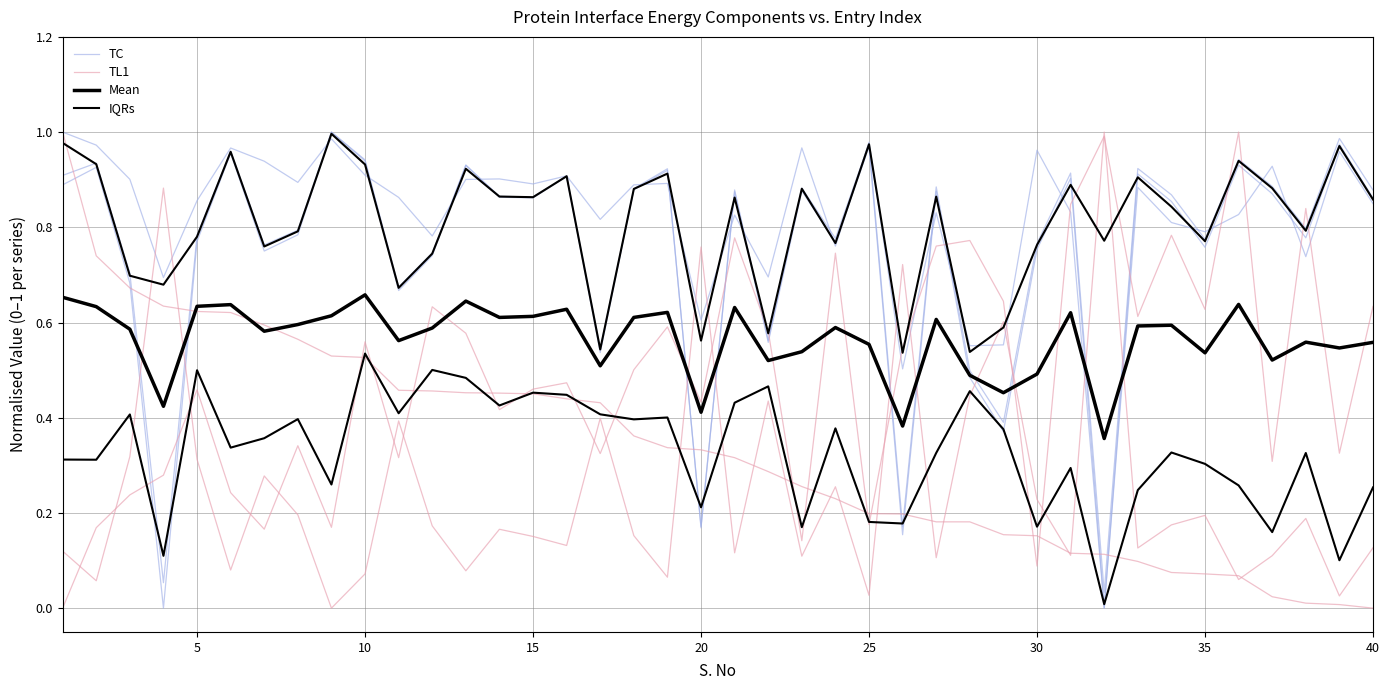

What is the value of the IQRs point at the 18th from the left?

0.4